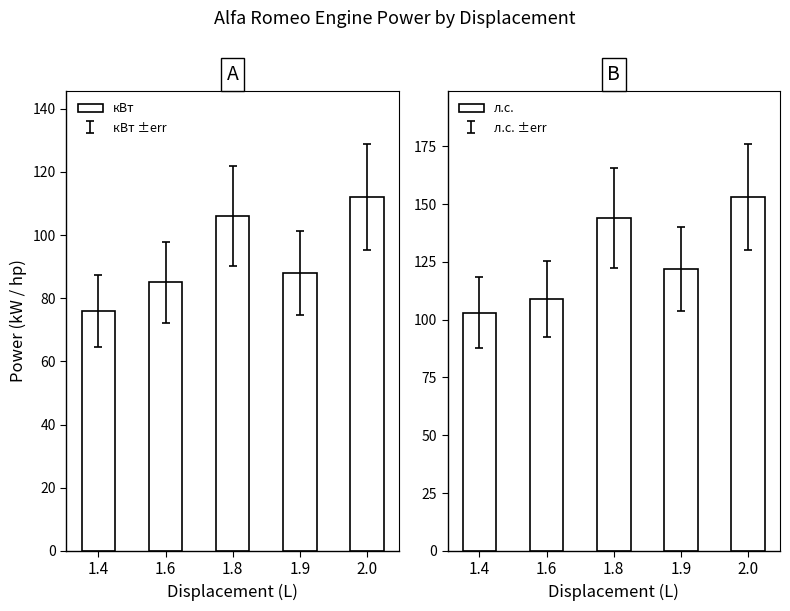

How many data points in кВт are less than 88?

2